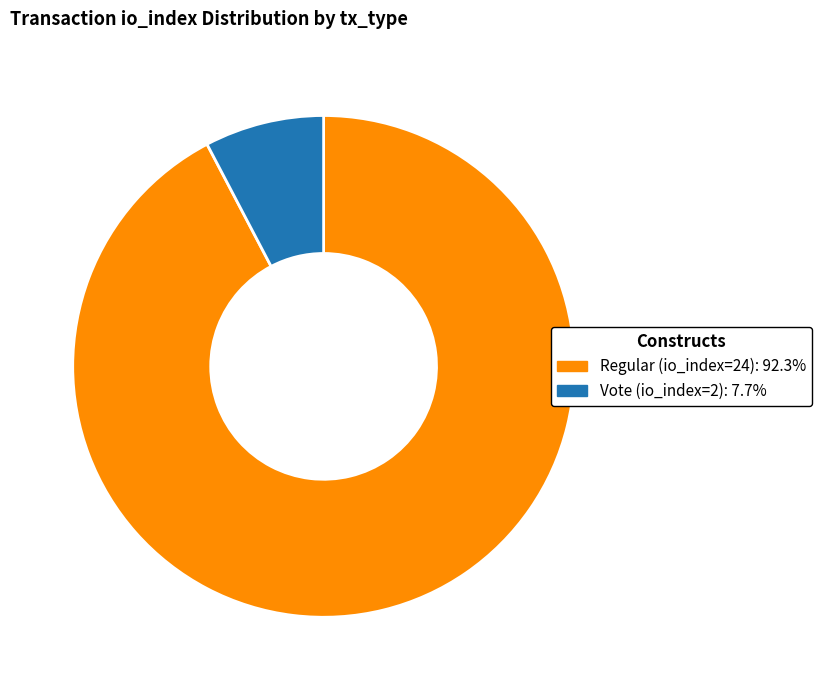

Count the number of slices in the pie.

2